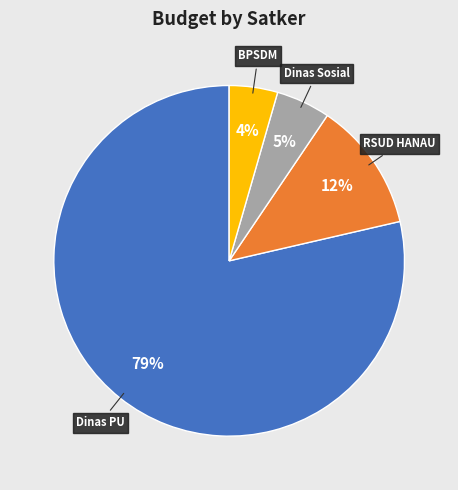

To the nearest percent, what is the average slice percentage?

25%